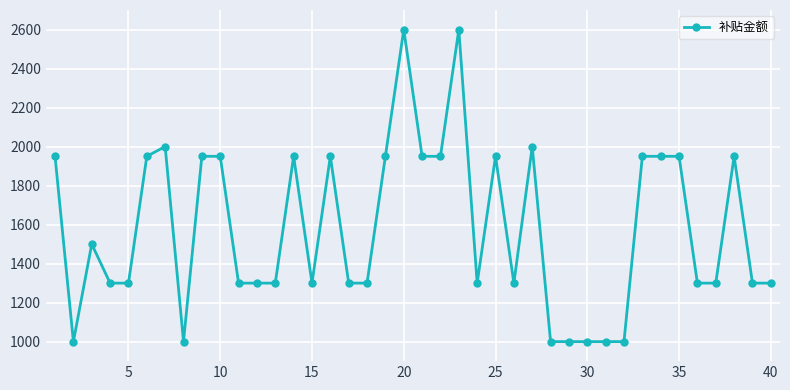

True or false: there are more than 0 points higher than both neighbors.

True